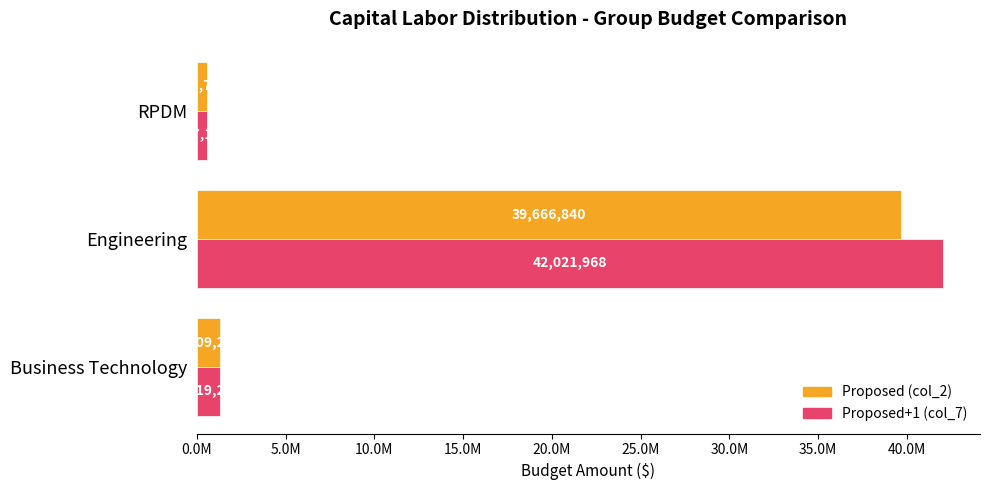

What are all the series names shown in the legend?

Proposed (col_2), Proposed+1 (col_7)